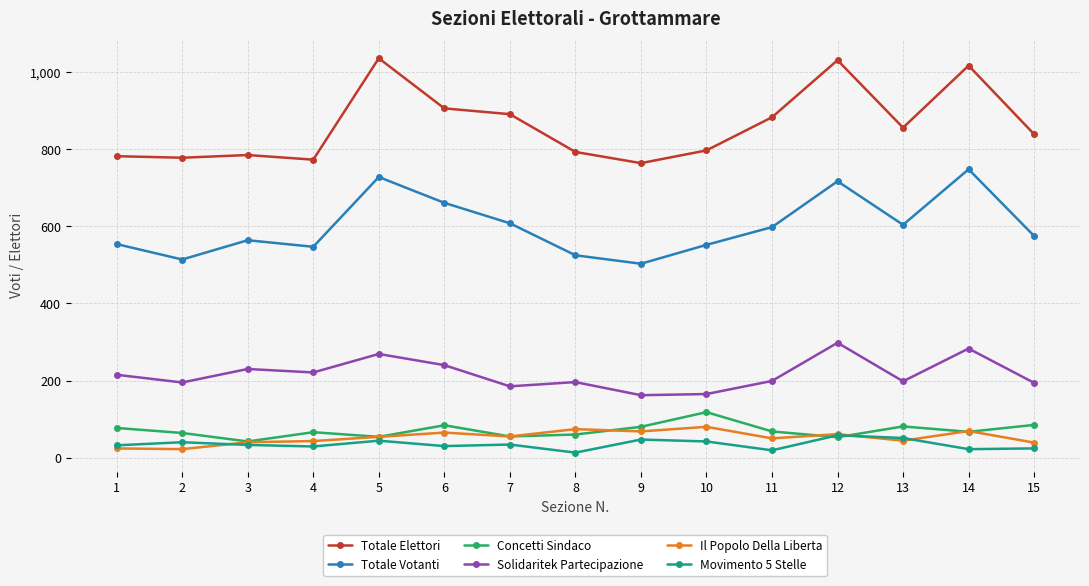

True or false: Solidaritek Partecipazione and Totale Votanti cross at least once.

False